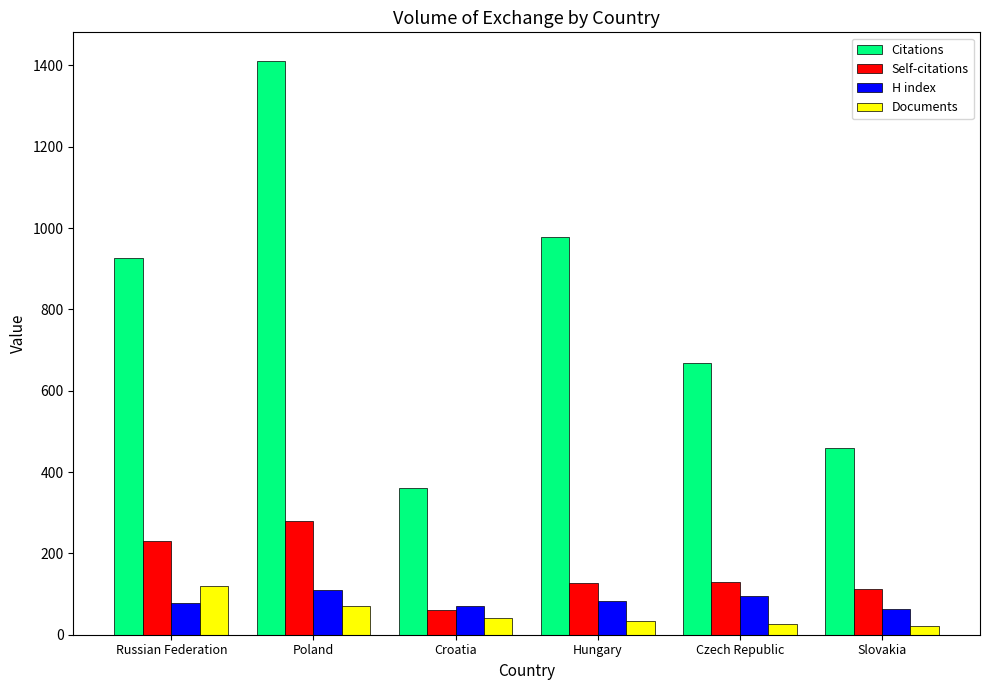

At which label does Self-citations first exceed 130?

Russian Federation